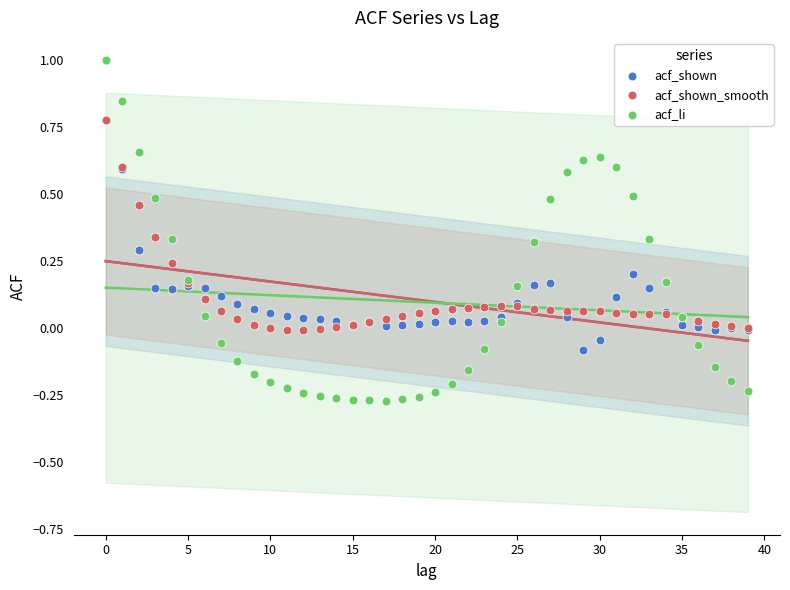

What are all the series names shown in the legend?

acf_shown, acf_shown_smooth, acf_li